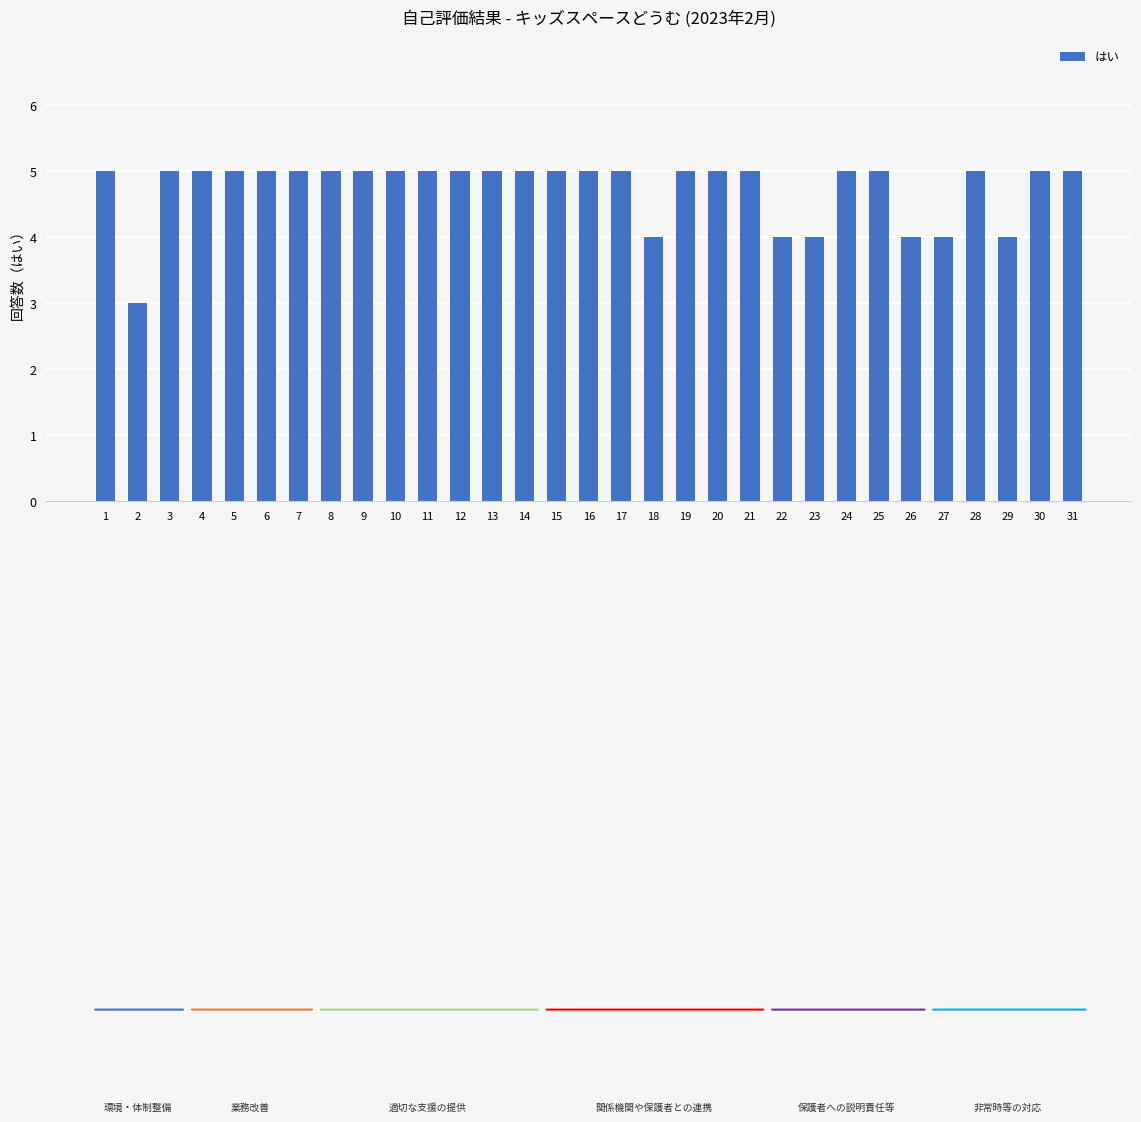

What is the sum of the values at 8 and 31?

10